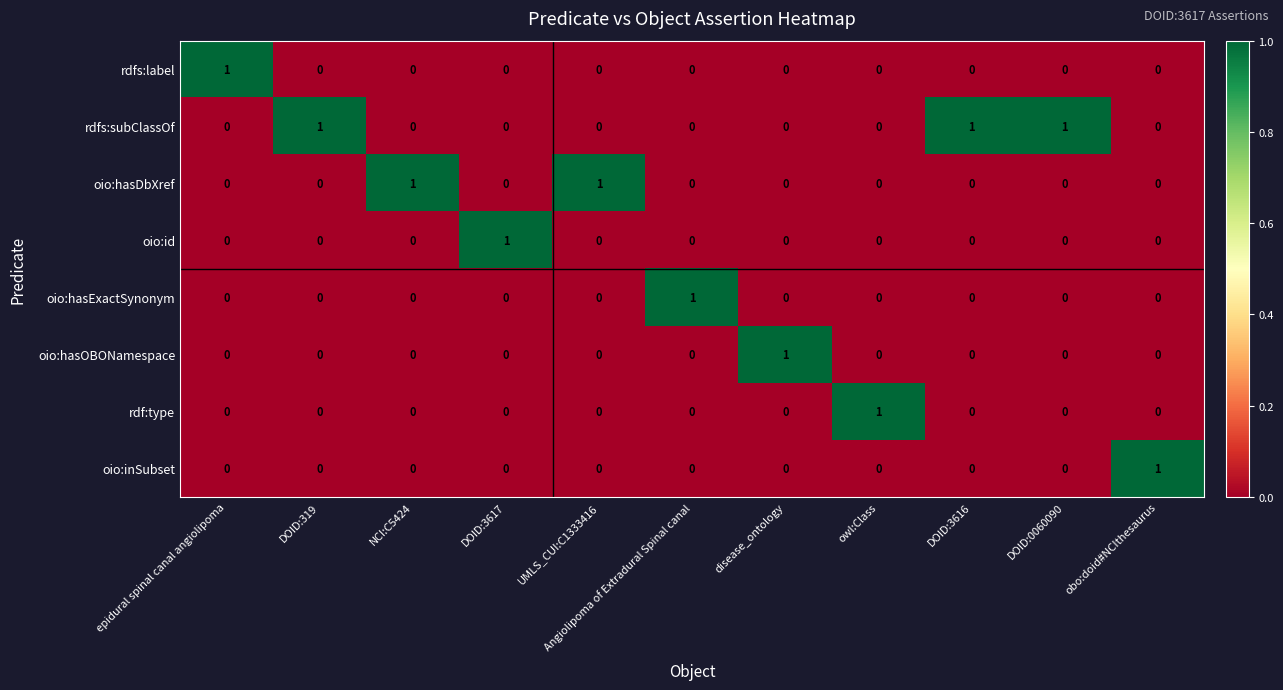

What is the greatest value displayed?

1